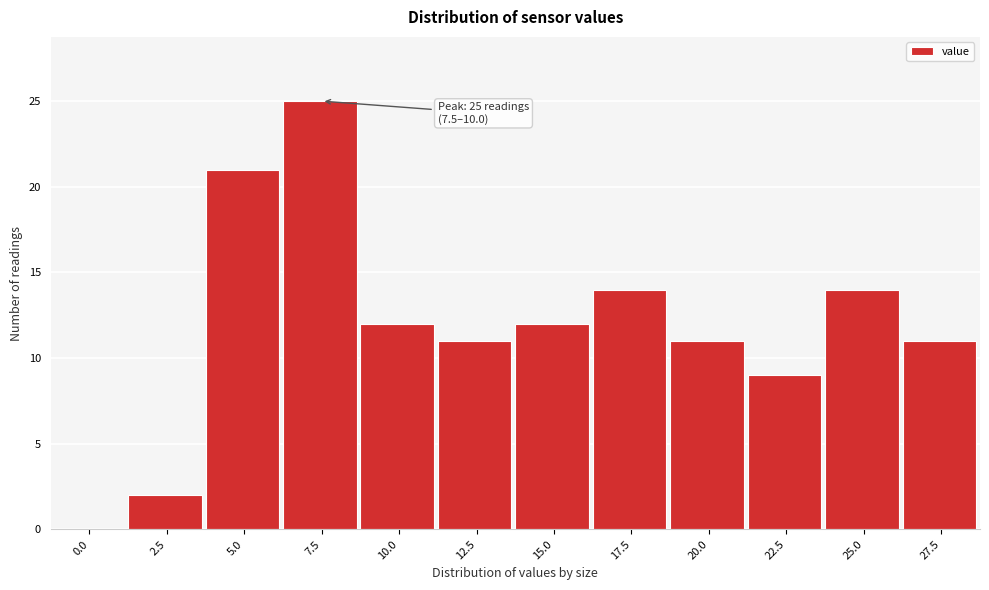

Reading left to right, transcribe all the data shown in this chart.

0.0=0	2.5=2	5.0=21	7.5=25	10.0=12	12.5=11	15.0=12	17.5=14	20.0=11	22.5=9	25.0=14	27.5=11